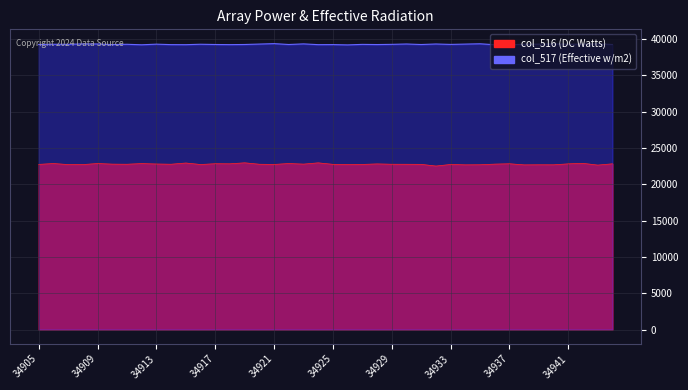

The col_517 series shows 39292 at 34909. True or false?

True